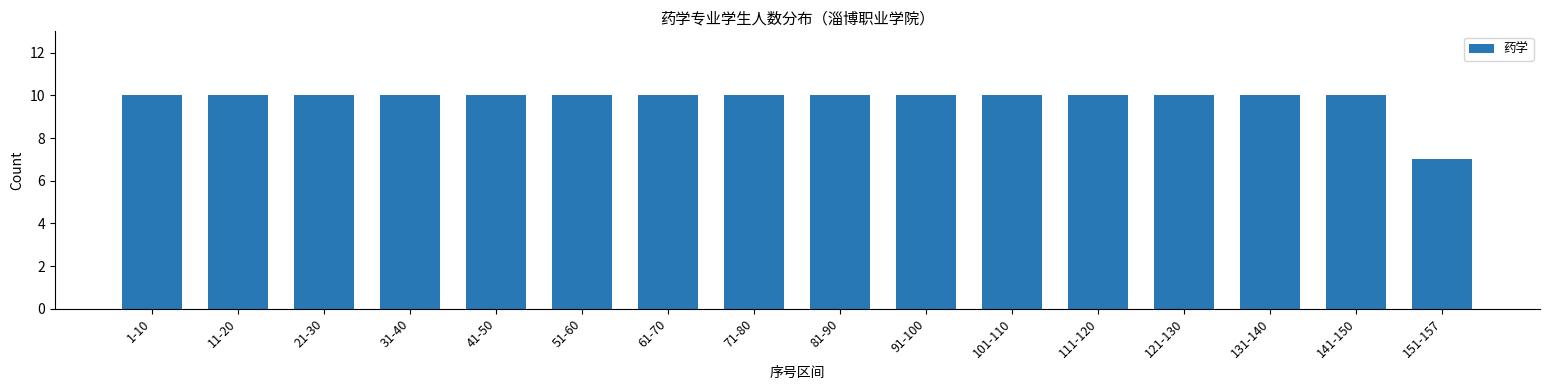

Does the chart contain any negative values?

No